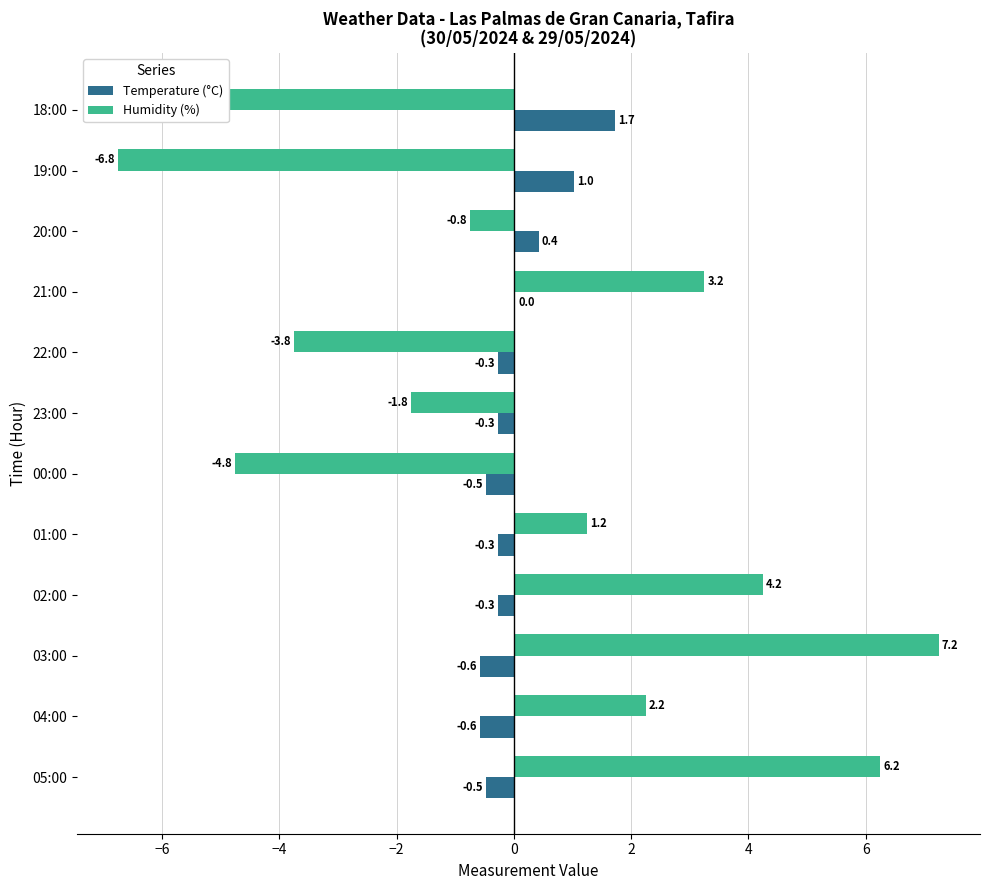

How many bars are there in each group?

2